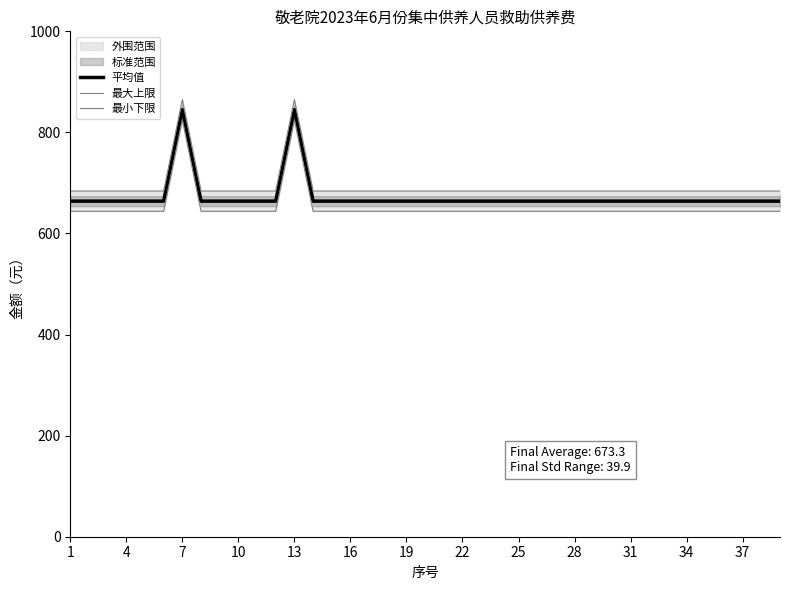

True or false: 最大上限 and 最小下限 cross at least once.

False